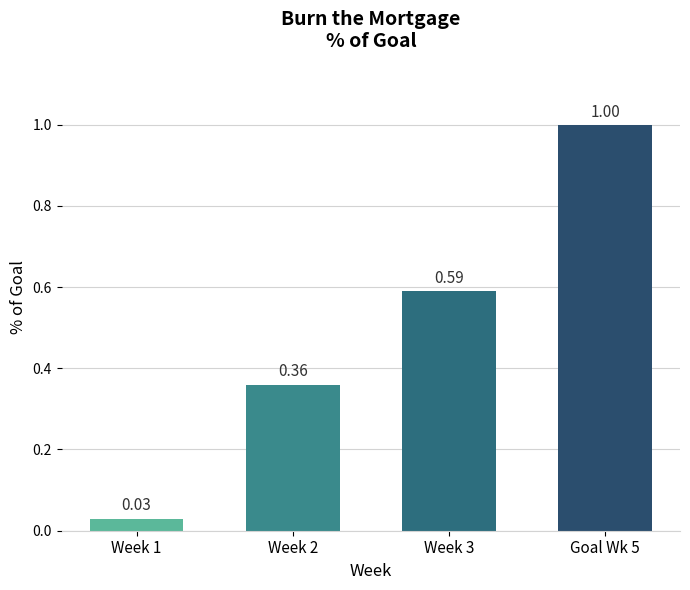

Which category has the highest value across all series?

Goal Wk 5